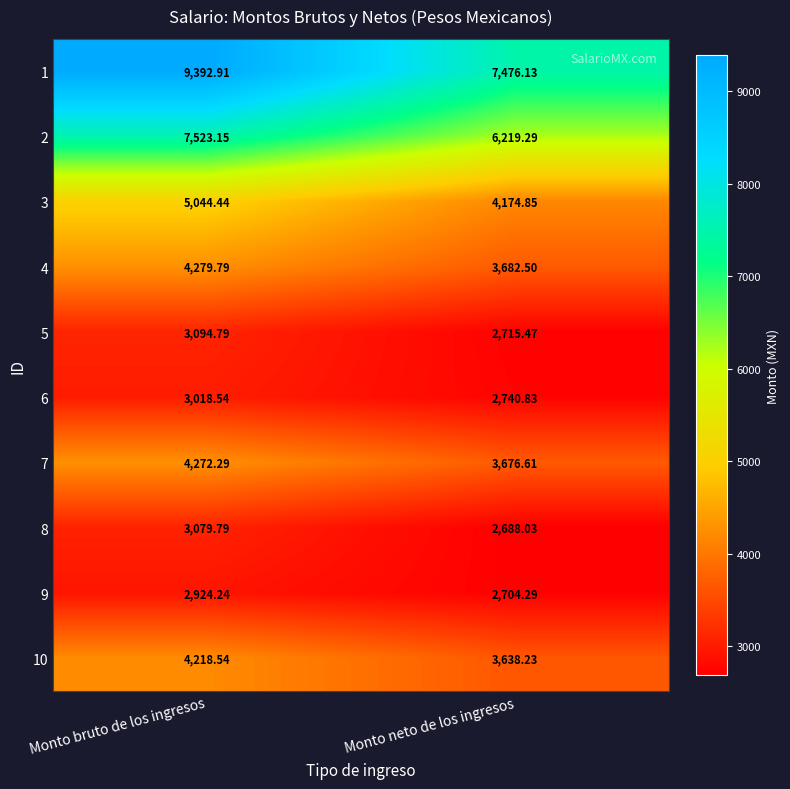

Rank the categories by 3 value from lowest to highest.

Monto neto de los ingresos, Monto bruto de los ingresos